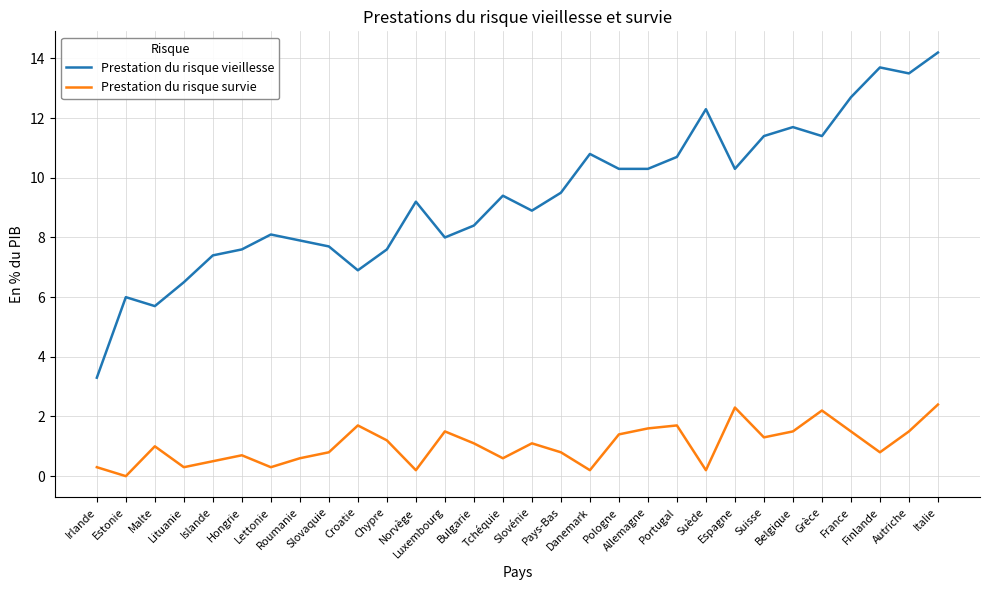

Reading left to right, what are all the values shown in this chart?

Prestation du risque vieillesse: 3.3	6.0	5.7	6.5	7.4	7.6	8.1	7.9	7.7	6.9	7.6	9.2	8.0	8.4	9.4	8.9	9.5	10.8	10.3	10.3	10.7	12.3	10.3	11.4	11.7	11.4	12.7	13.7	13.5	14.2
Prestation du risque survie: 0.3	0.0	1.0	0.3	0.5	0.7	0.3	0.6	0.8	1.7	1.2	0.2	1.5	1.1	0.6	1.1	0.8	0.2	1.4	1.6	1.7	0.2	2.3	1.3	1.5	2.2	1.5	0.8	1.5	2.4